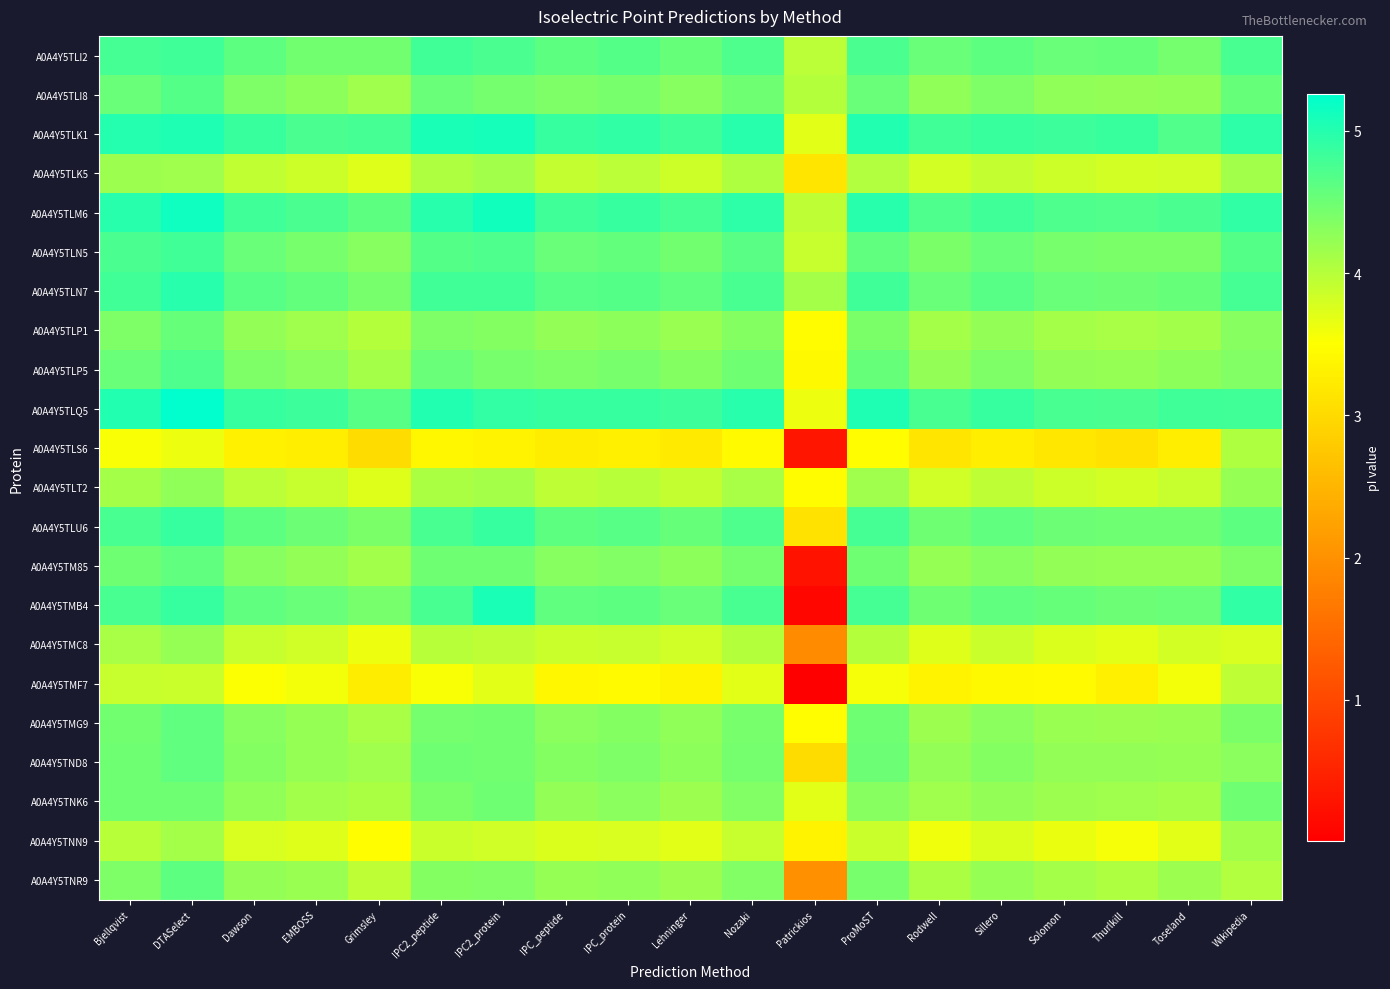

At which category is the sum across all series the highest?

DTASelect